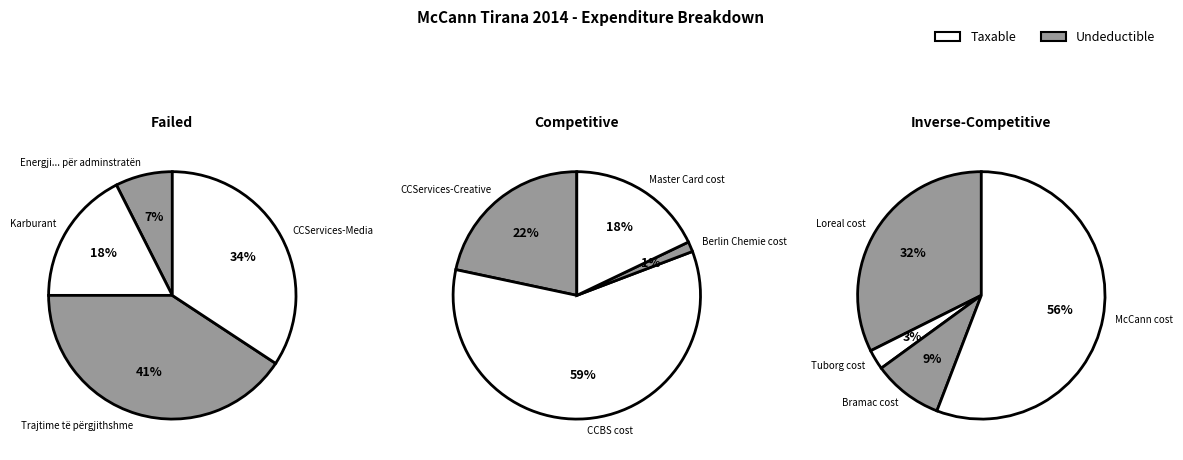

The Bramac cost slice represents 16% of the pie. True or false?

False